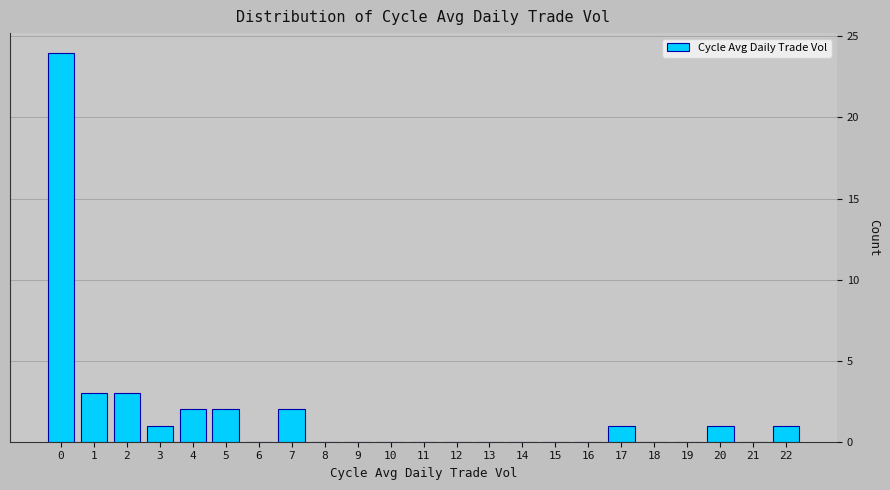

Reading left to right, transcribe all the data shown in this chart.

0=24	1=3	2=3	3=1	4=2	5=2	6=0	7=2	8=0	9=0	10=0	11=0	12=0	13=0	14=0	15=0	16=0	17=1	18=0	19=0	20=1	21=0	22=1